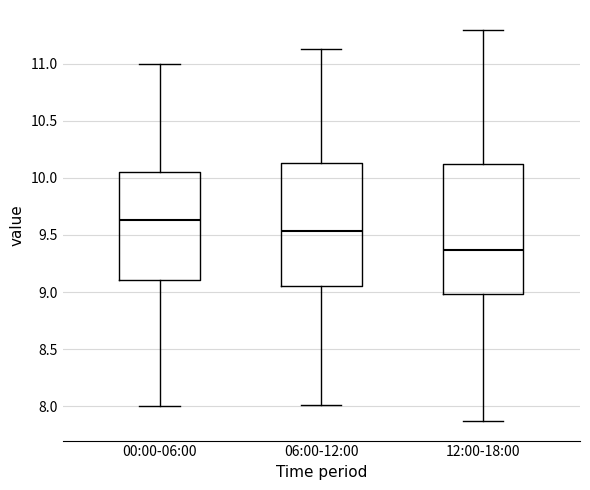

Which box has the highest median line?

00:00-06:00